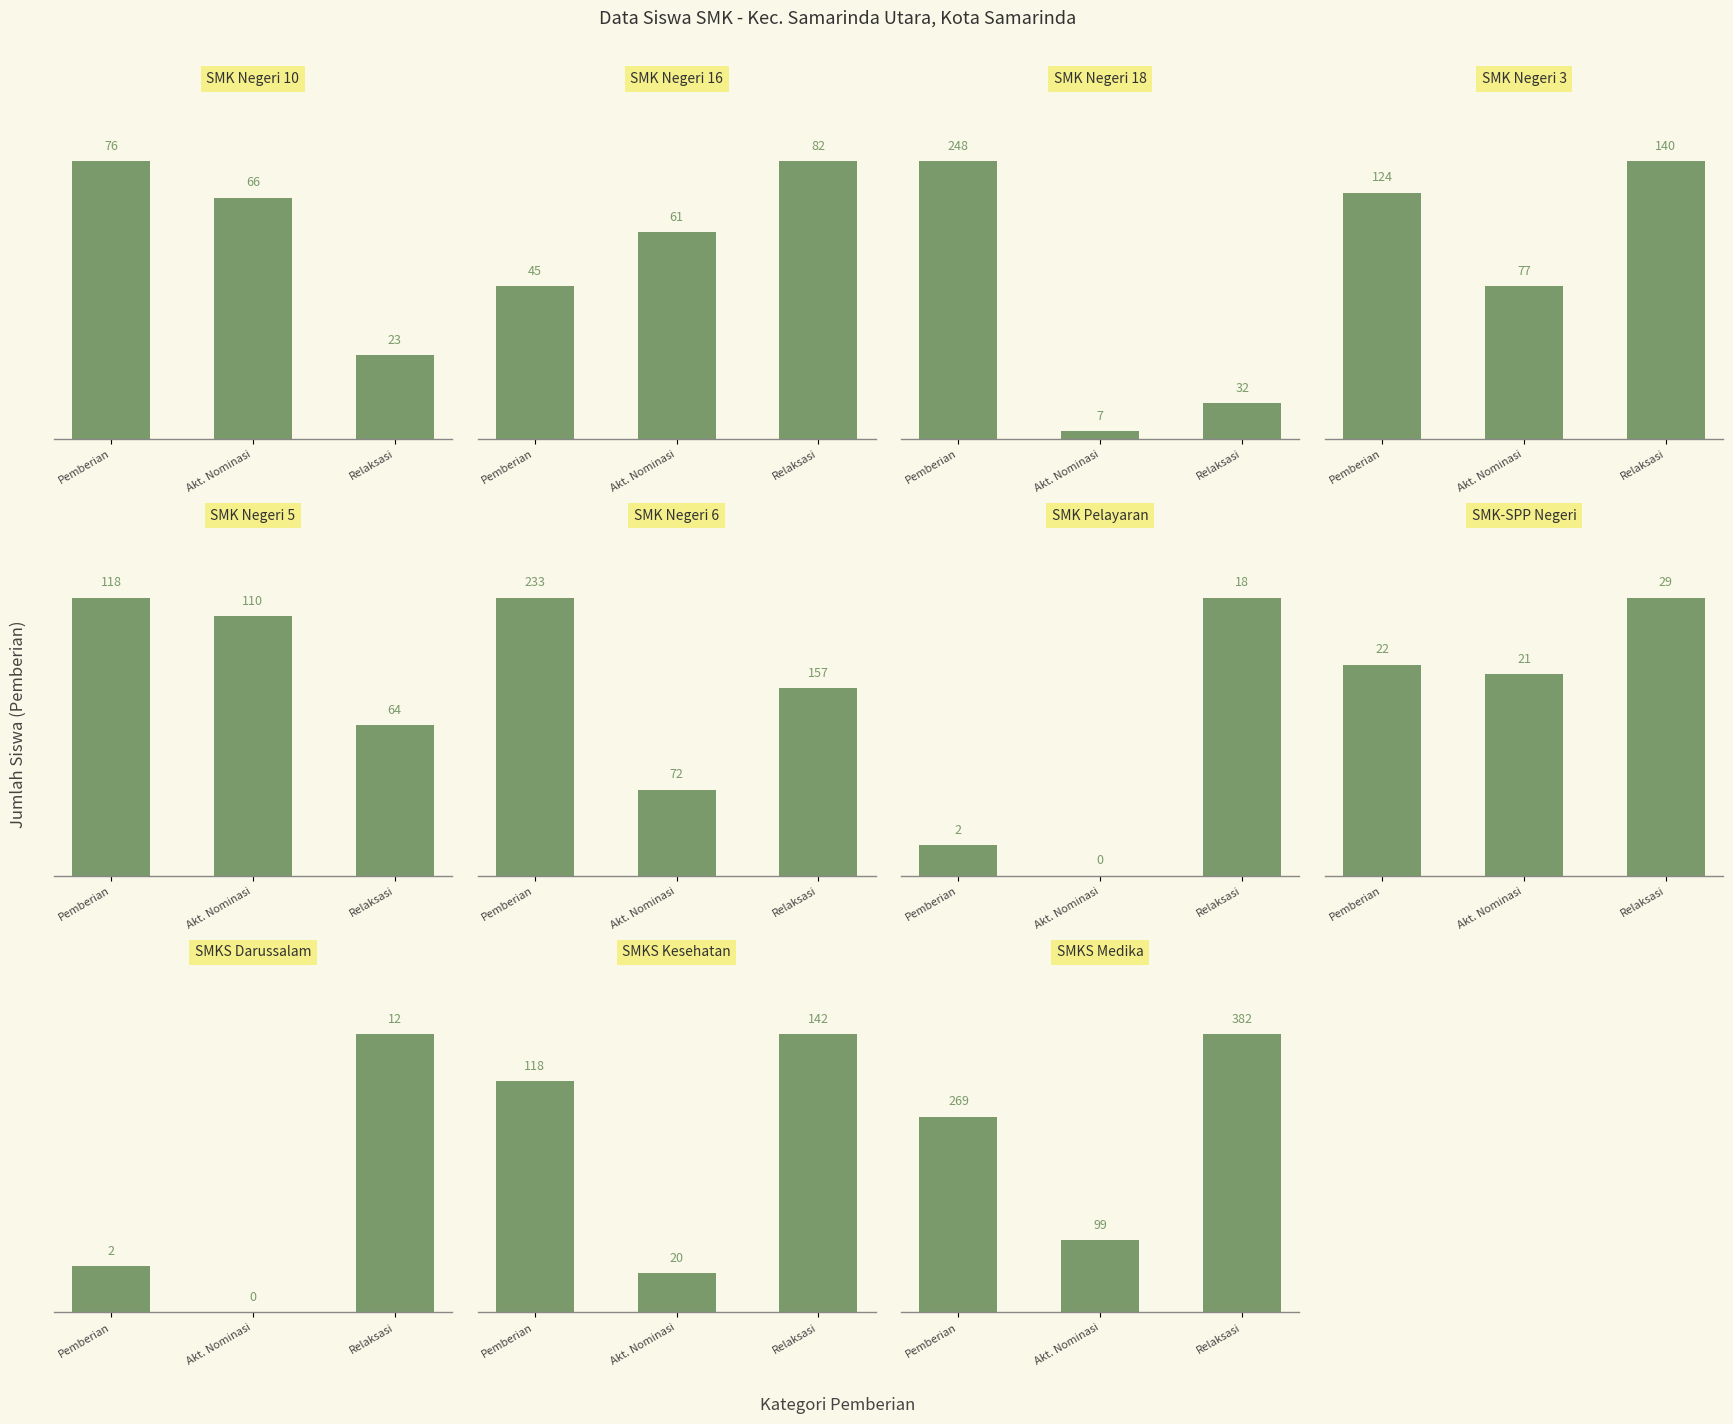

Which series has the largest total across all categories?

Pemberian